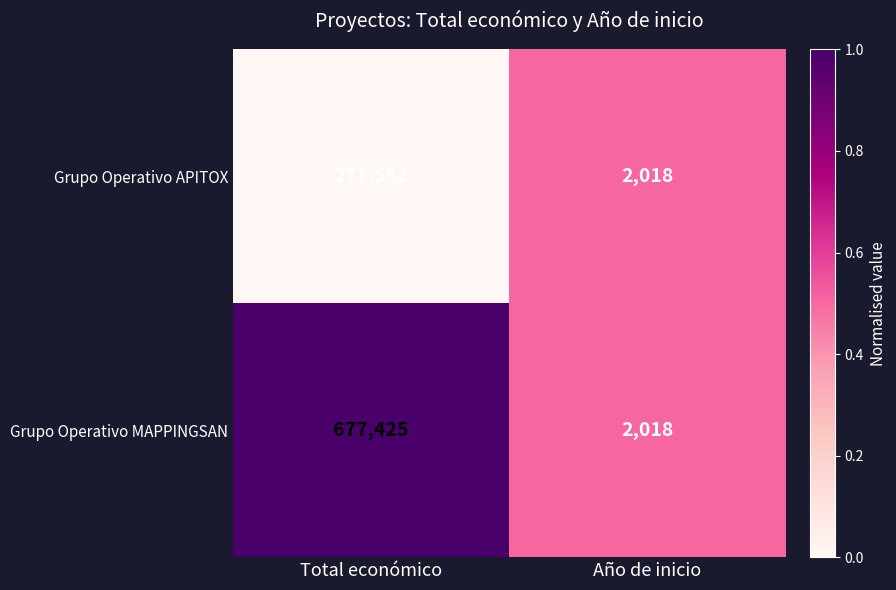

Is it true that Grupo Operativo APITOX equals 271552 at Total económico?

True